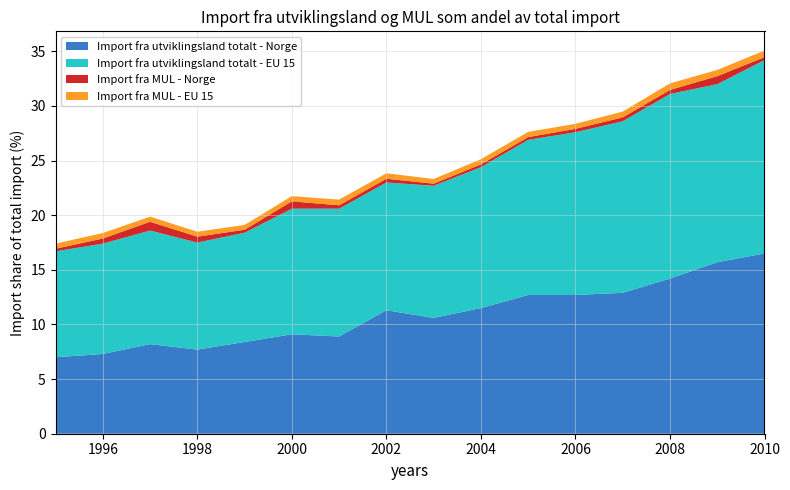

Reading left to right, transcribe all the data shown in this chart.

Import fra utviklingsland totalt - Norge: 1995=7.0	1996=7.3	1997=8.2	1998=7.7	1999=8.4	2000=9.1	2001=8.9	2002=11.3	2003=10.6	2004=11.5	2005=12.7	2006=12.7	2007=12.9	2008=14.2	2009=15.7	2010=16.5
Import fra utviklingsland totalt - EU 15: 1995=9.7	1996=10.1	1997=10.4	1998=9.8	1999=10.0	2000=11.5	2001=11.7	2002=11.7	2003=12.1	2004=12.9	2005=14.2	2006=14.9	2007=15.7	2008=16.9	2009=16.3	2010=17.7
Import fra MUL - Norge: 1995=0.2	1996=0.5	1997=0.8	1998=0.5	1999=0.3	2000=0.7	2001=0.3	2002=0.3	2003=0.2	2004=0.3	2005=0.2	2006=0.3	2007=0.4	2008=0.4	2009=0.7	2010=0.3
Import fra MUL - EU 15: 1995=0.5	1996=0.5	1997=0.5	1998=0.5	1999=0.4	2000=0.5	2001=0.5	2002=0.5	2003=0.4	2004=0.5	2005=0.5	2006=0.5	2007=0.5	2008=0.6	2009=0.6	2010=0.6